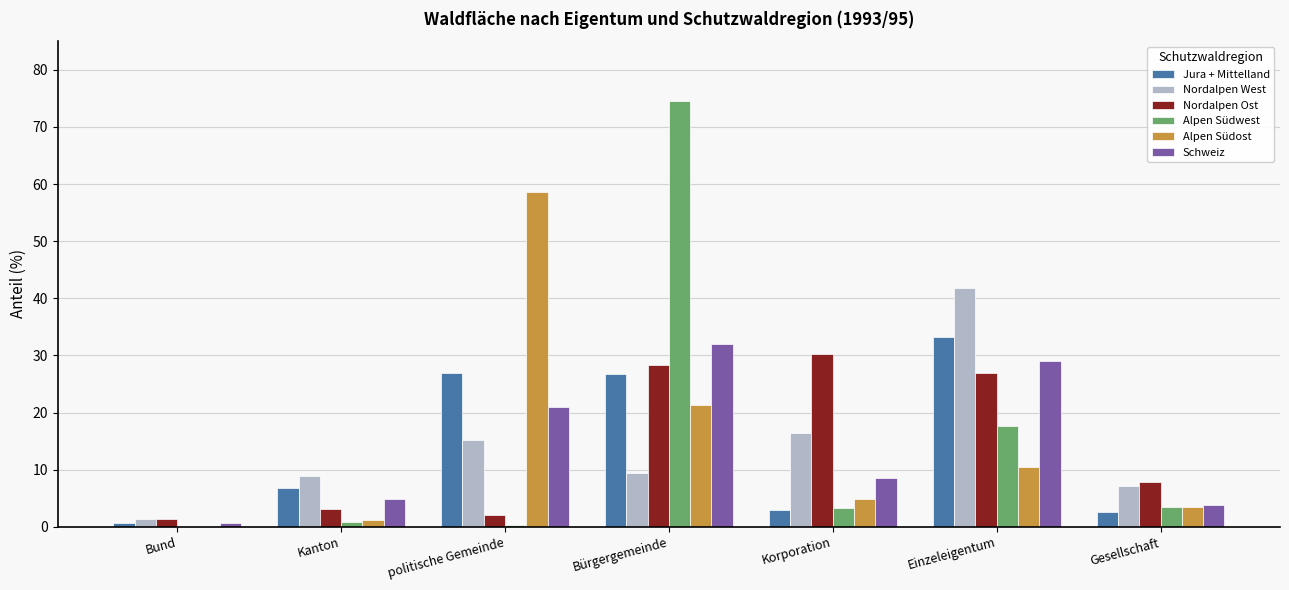

The value of Nordalpen Ost at Korporation is 39.7. True or false?

False